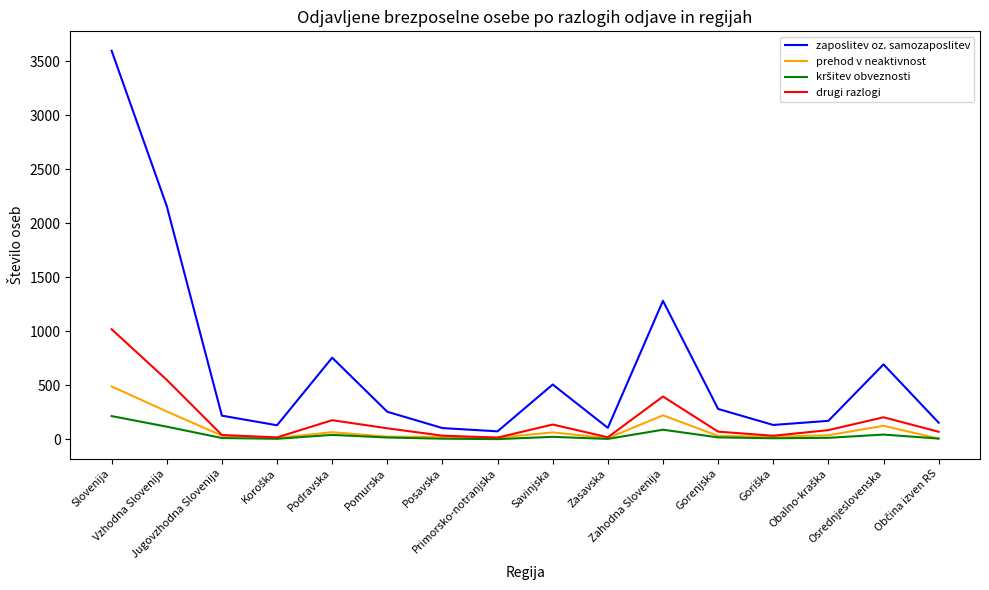

What is the average value of the drugi razlogi series?

187